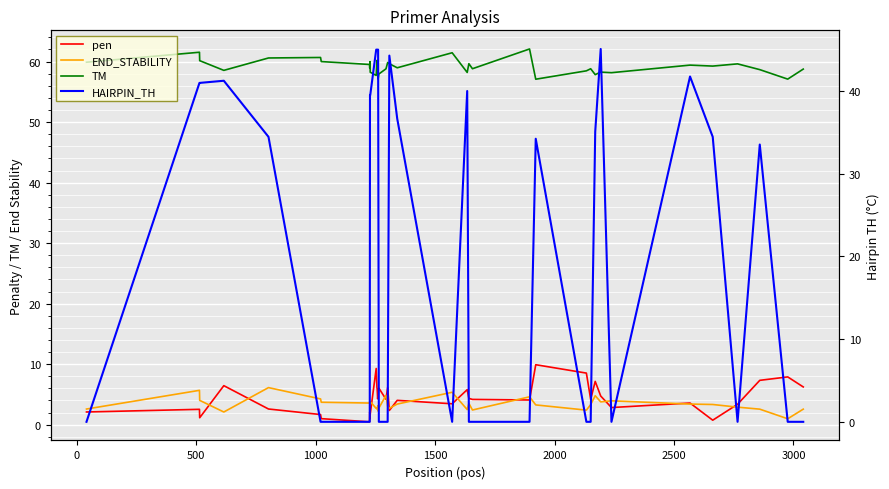

Is it true that TM equals 12.2 at 3500?

False